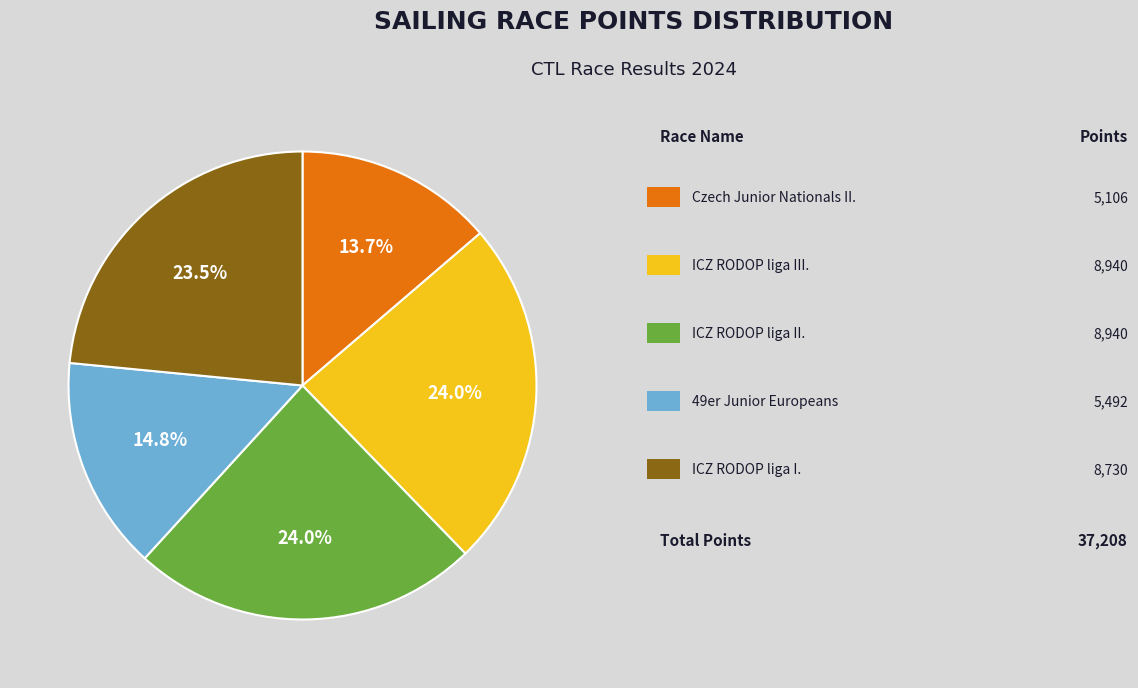

How many segments does this pie chart have?

5